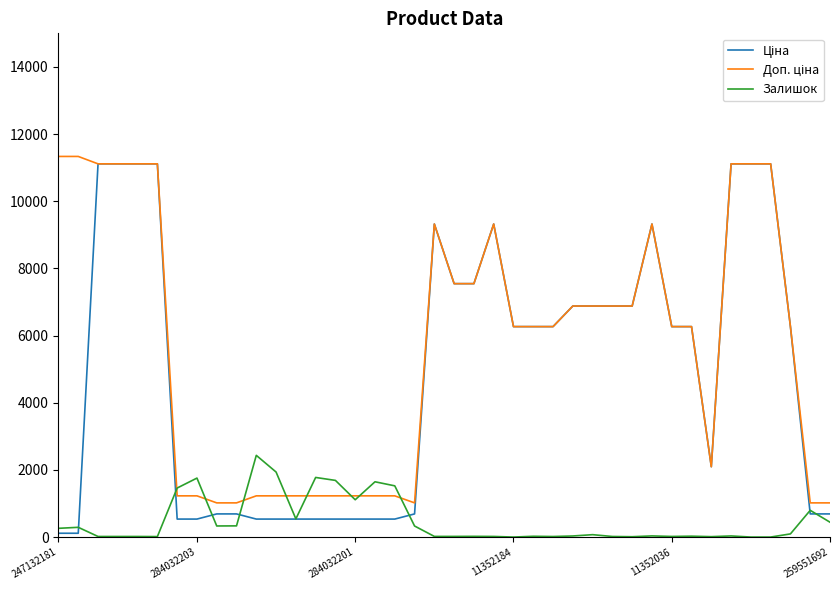

Does the chart display data point markers on the line(s)?

No